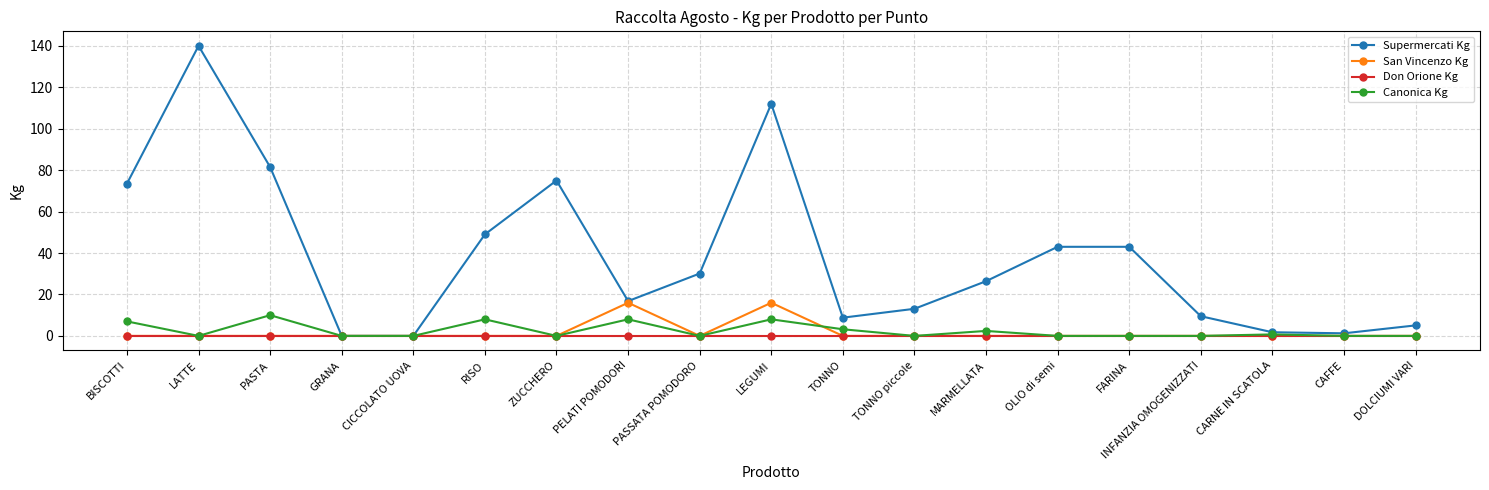

The value of Supermercati Kg at OLIO di semi is 57.4. True or false?

False